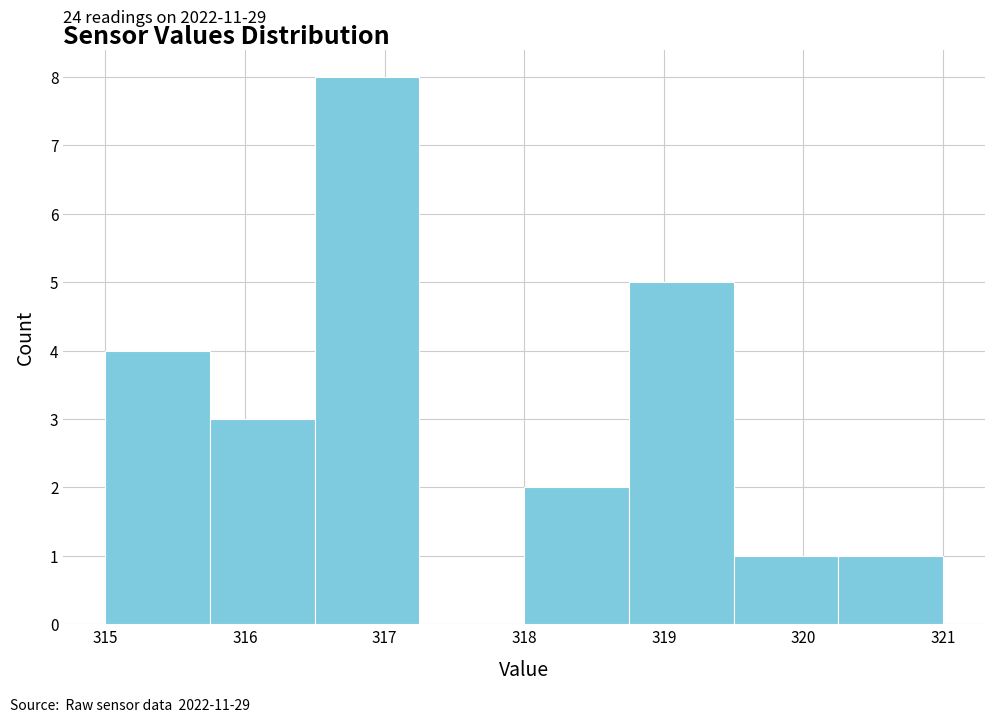

Over which range of the x-axis is the bar tallest?

316.50 to 317.25